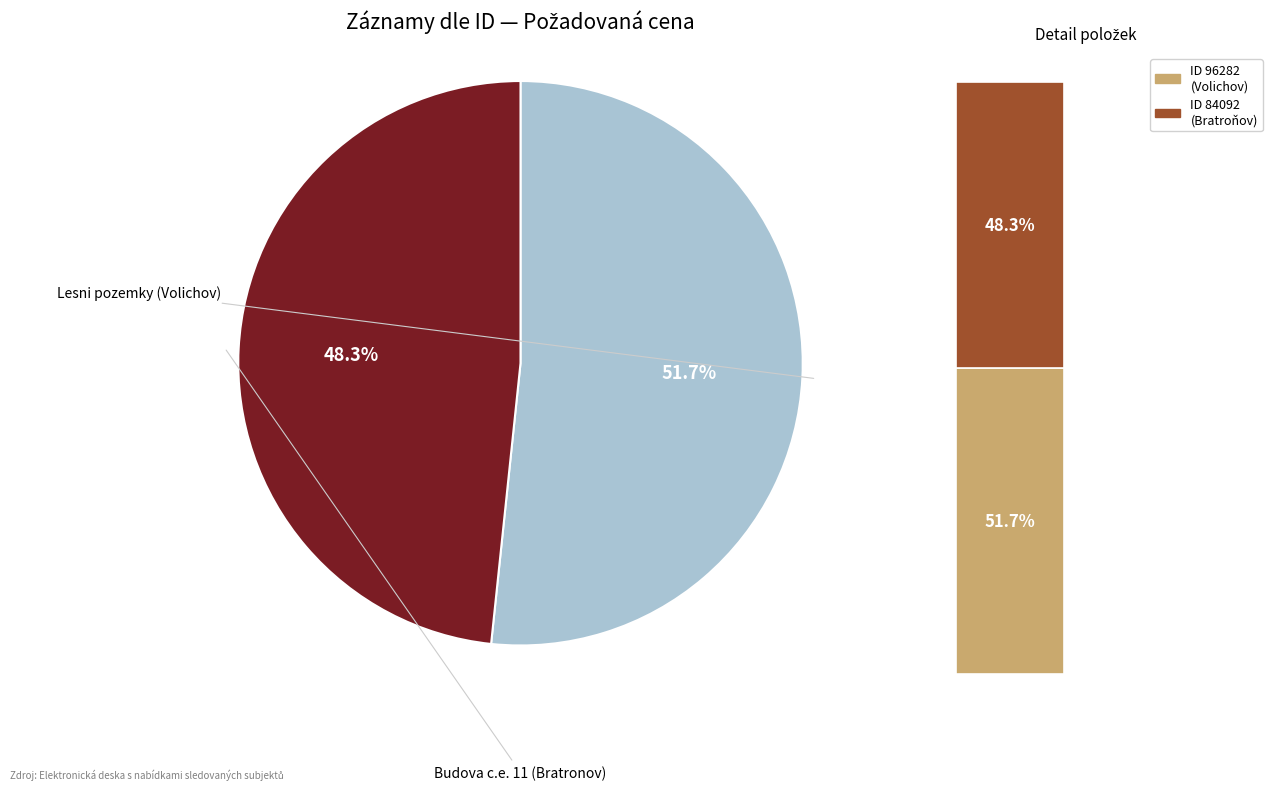

What is the total percentage of 84092 and 96282?

100.0%